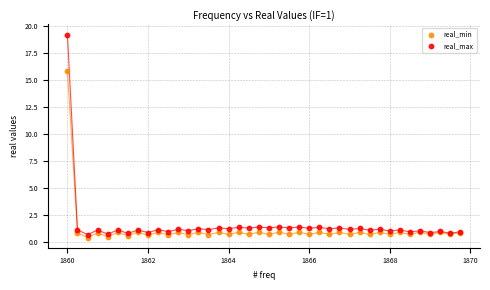

In the real_max series, what Y value is closest to 9?

1.4